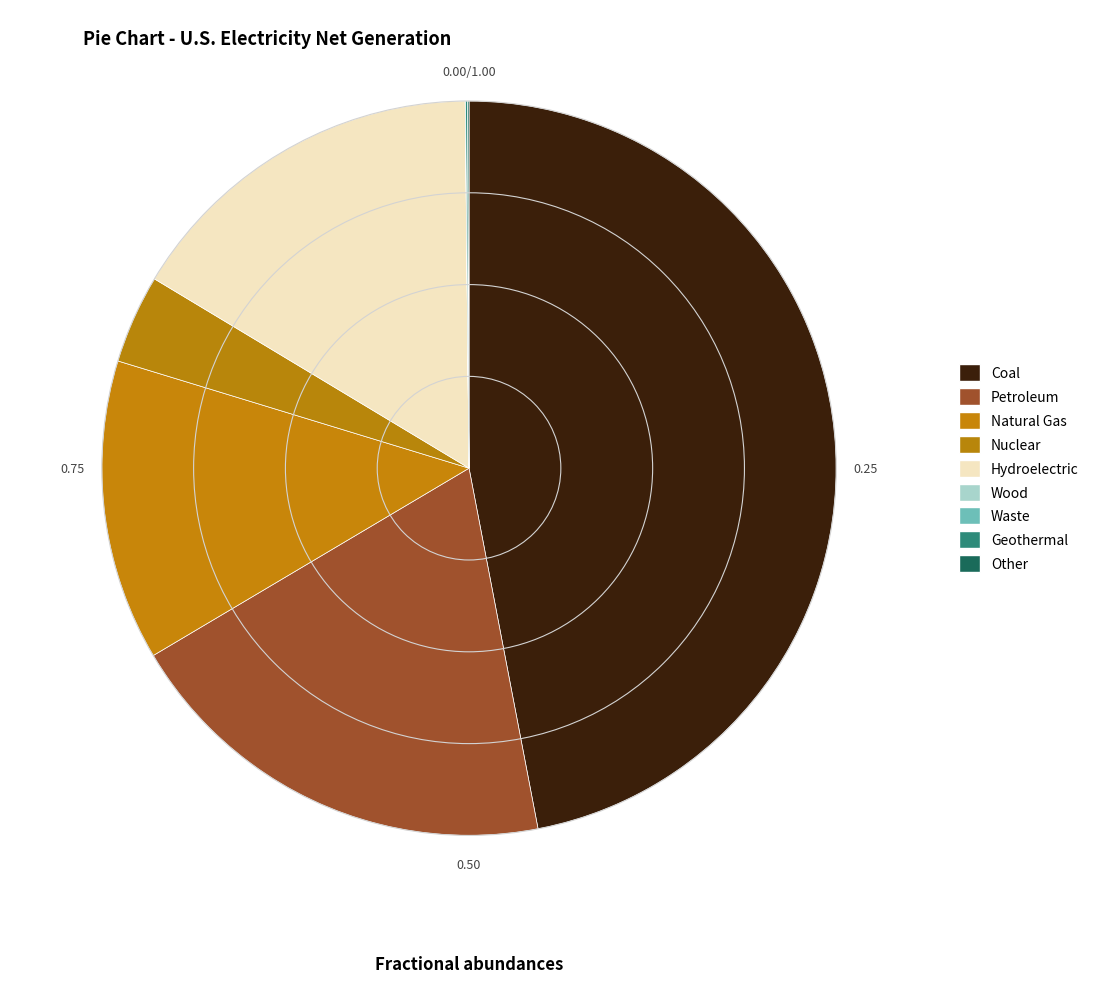

What is the change in value from Natural Gas to Wood?

-21179.8